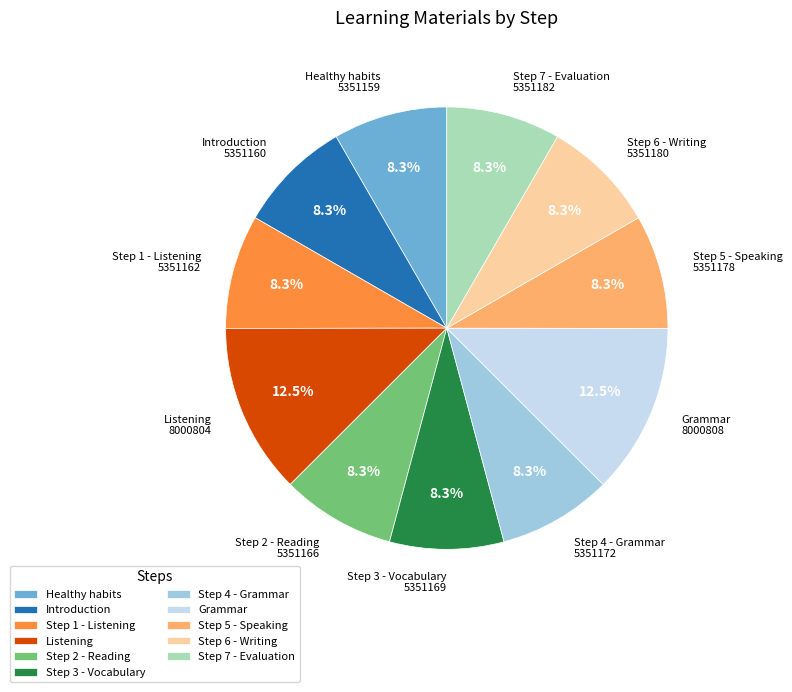

Does any single category account for the majority?

No